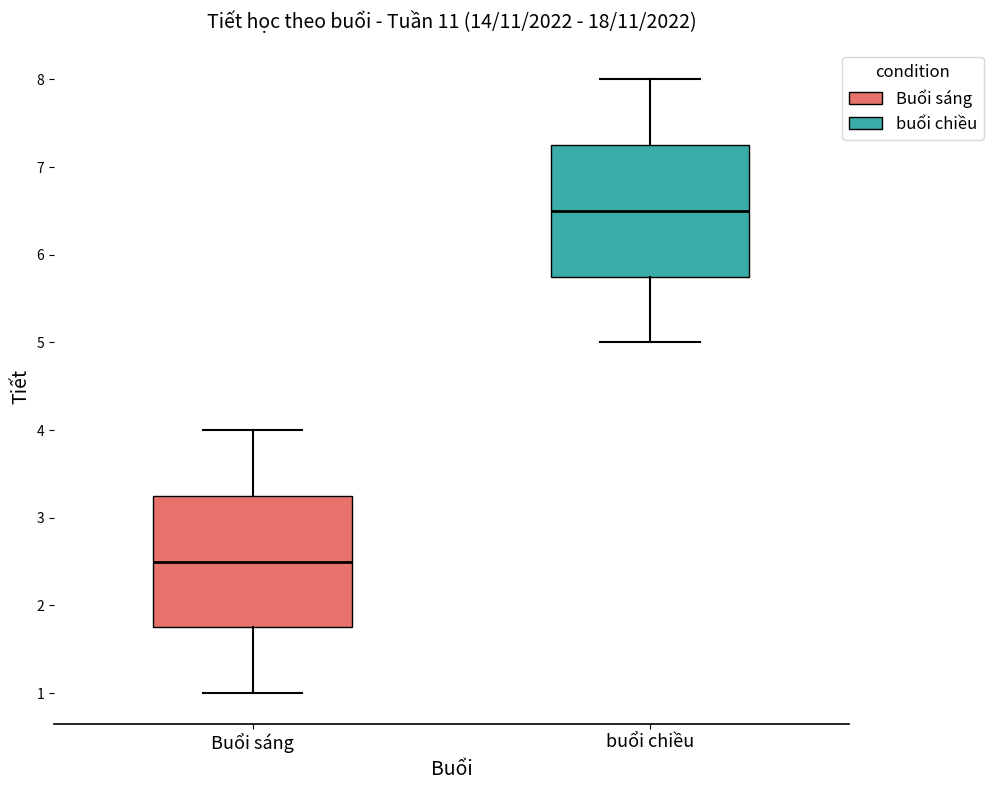

Where is the upper edge of the box for Buổi sáng on the y-axis? The values are not printed on the chart, so give them approximately, as read against the axis.

3.3